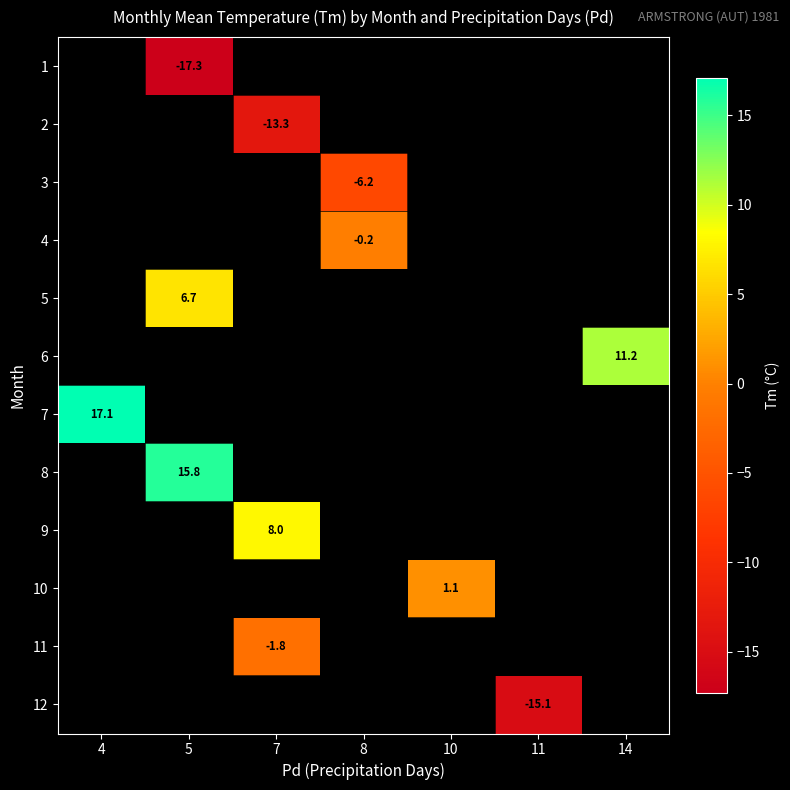

The value of 2 at 7 is -7.1. True or false?

False